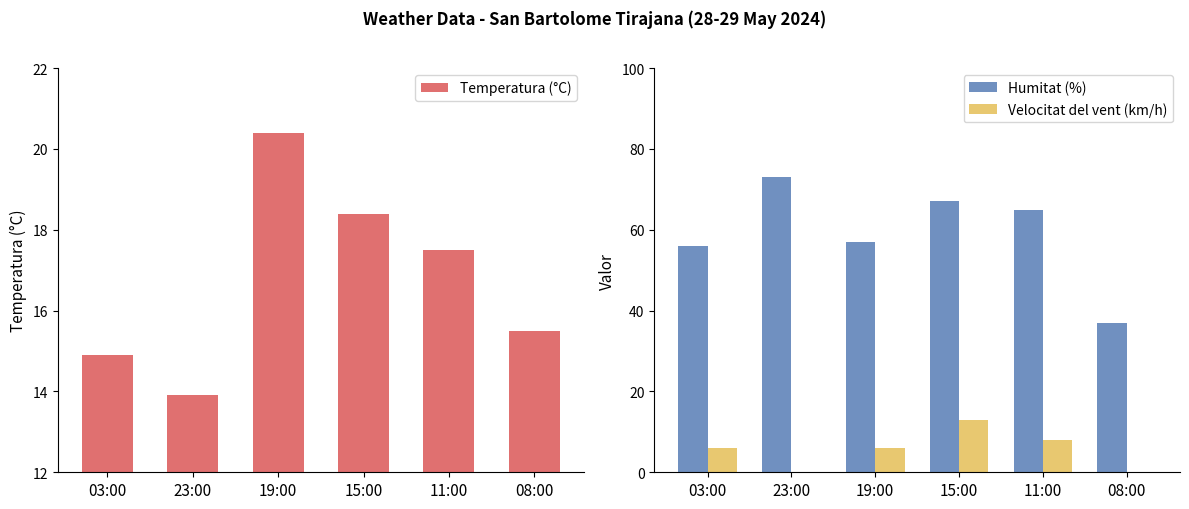

Which category has the lowest value in the Humitat (%) series?

08:00